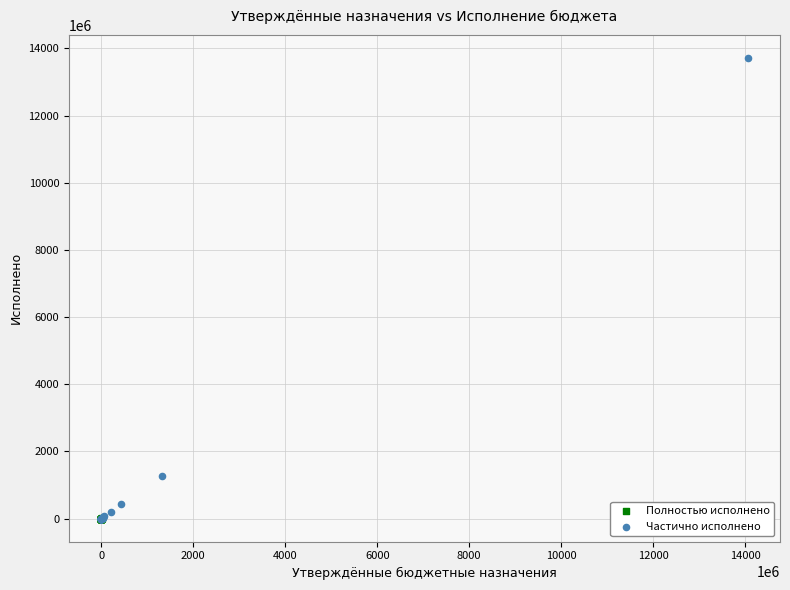

Which series reaches the maximum Y coordinate?

Частично исполнено